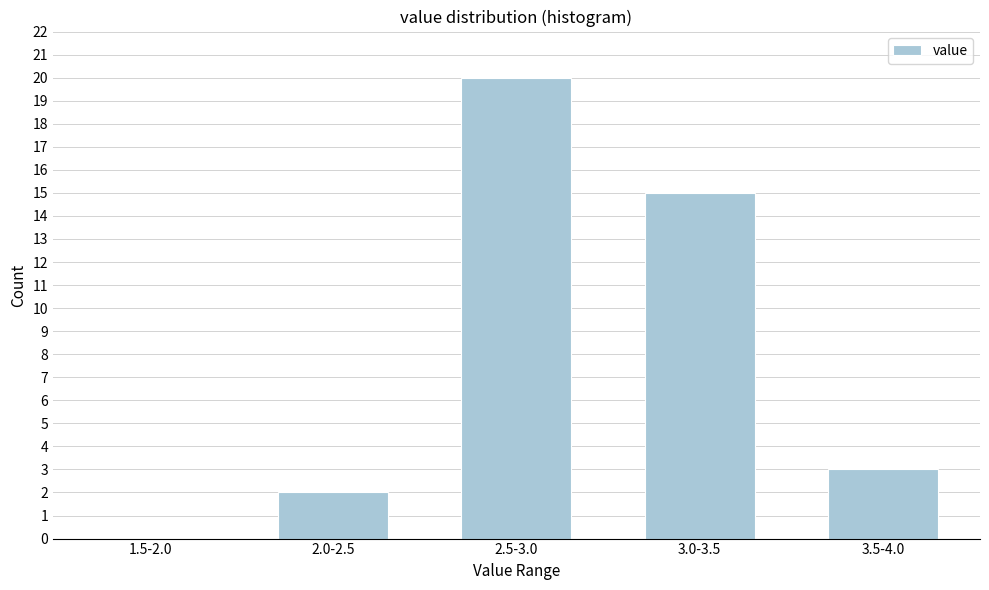

Reading left to right, extract all data points from this chart.

1.5-2.0=0	2.0-2.5=2	2.5-3.0=20	3.0-3.5=15	3.5-4.0=3